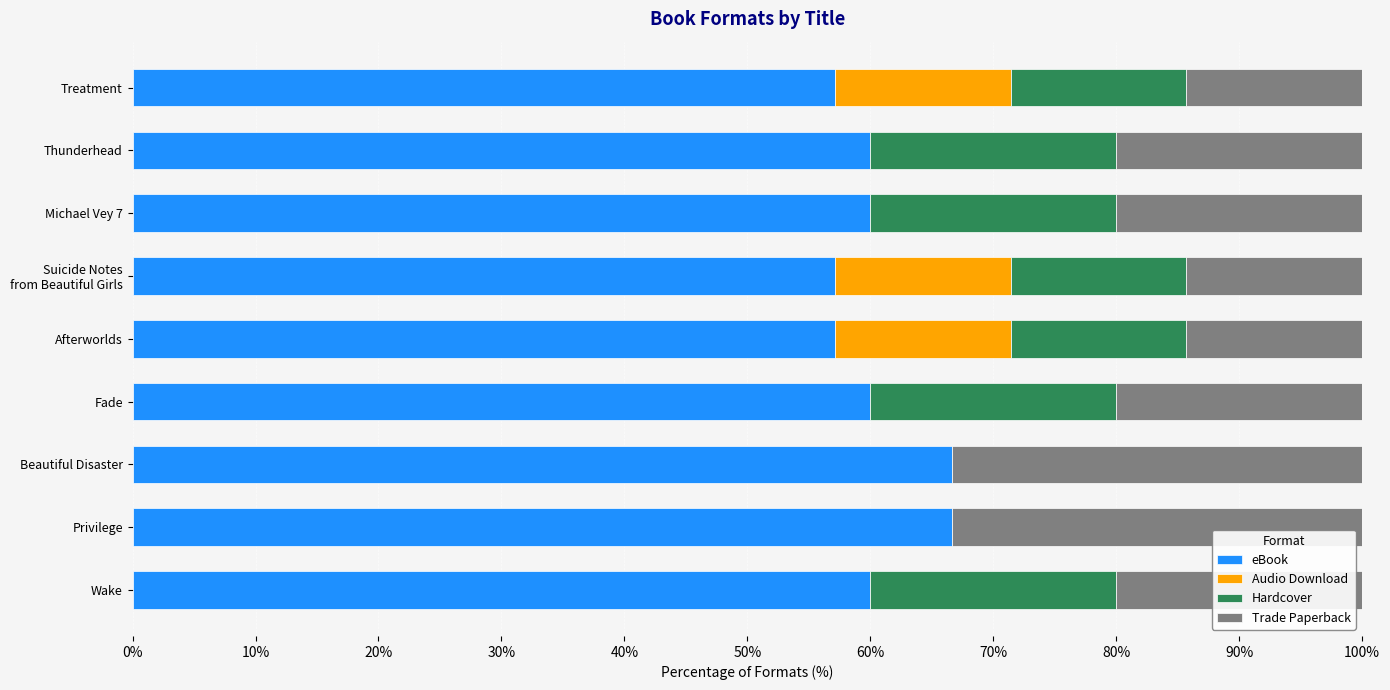

What is the total value across all series at Fade?

100.0